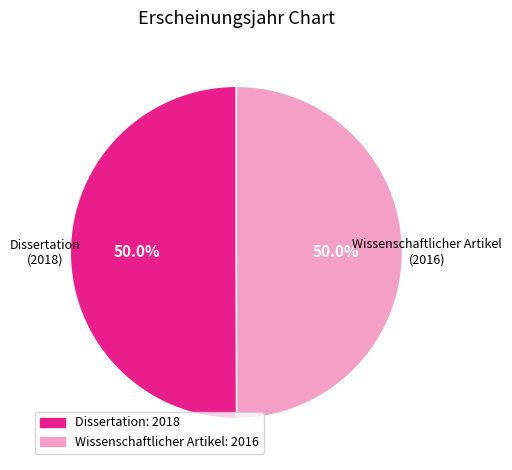

The Wissenschaftlicher Artikel slice represents 50% of the pie. True or false?

True